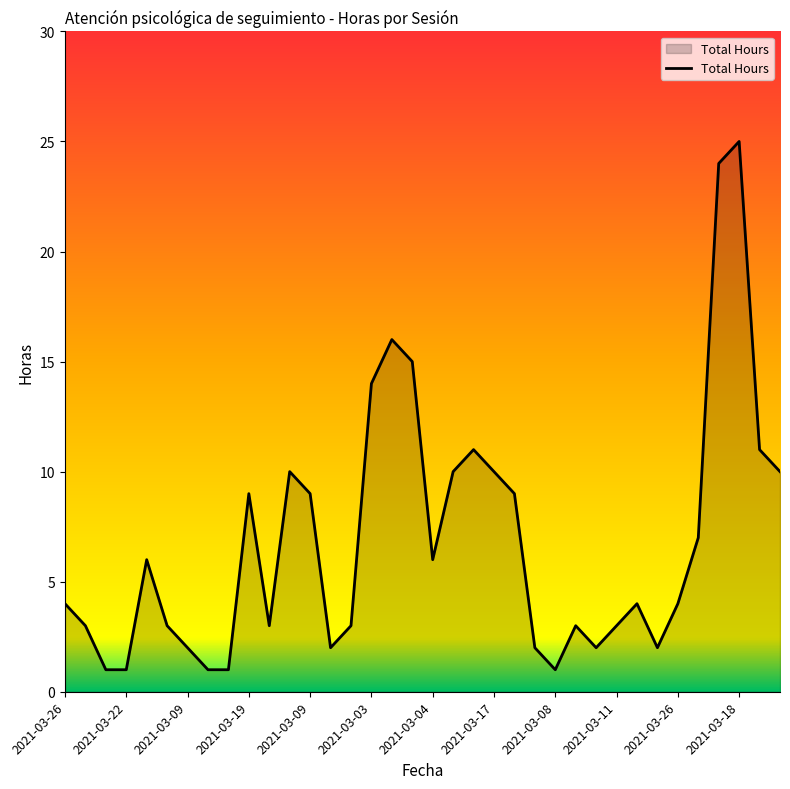

What is the greatest value displayed?

25